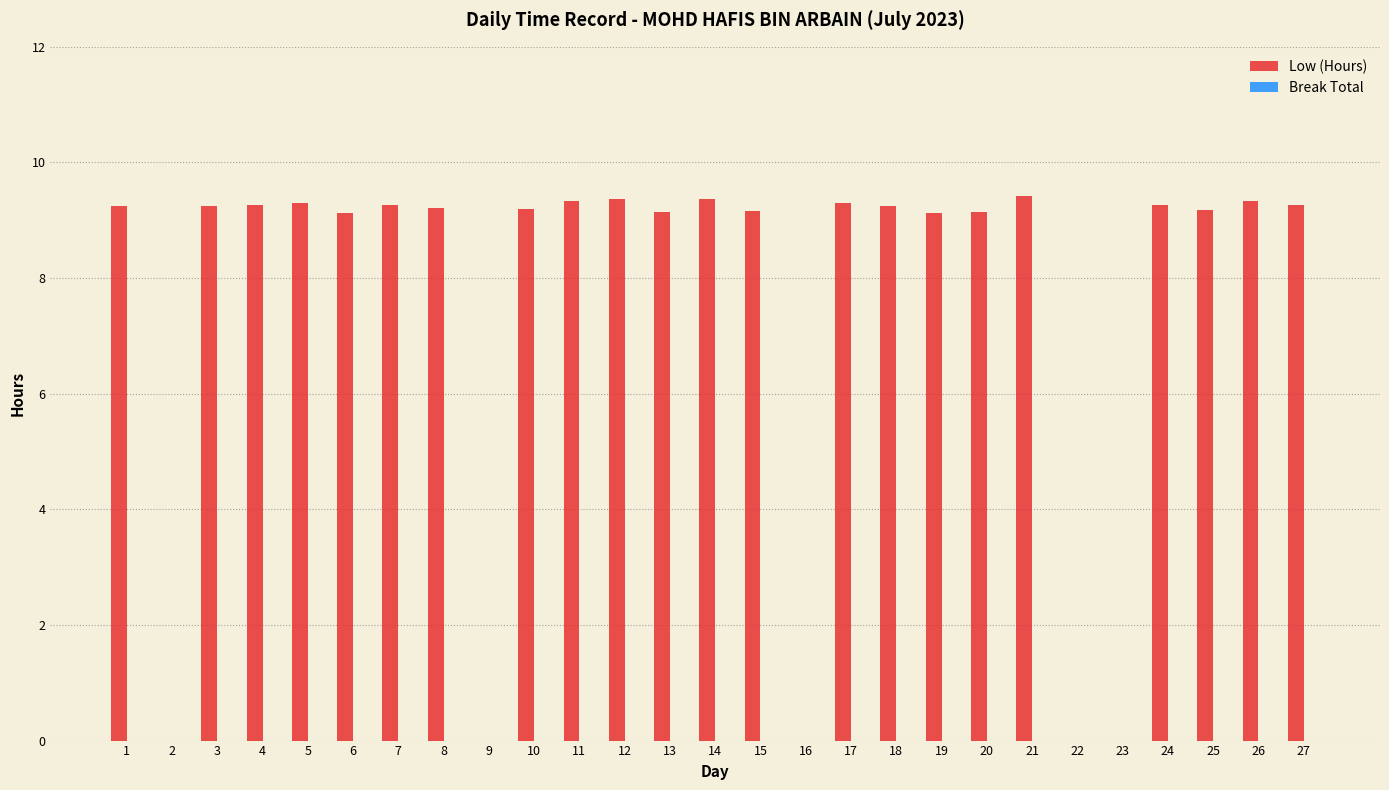

What is the ratio of the value at 8 to the value at 20?

1.0